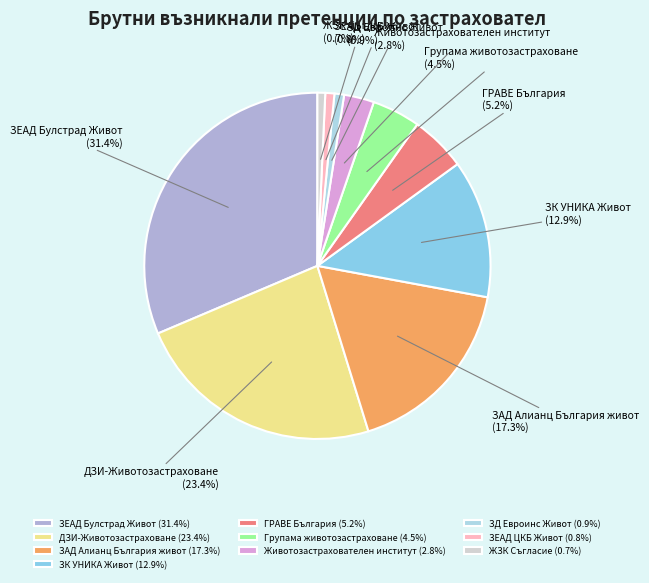

The ДЗИ-Животозастраховане slice represents 37% of the pie. True or false?

False